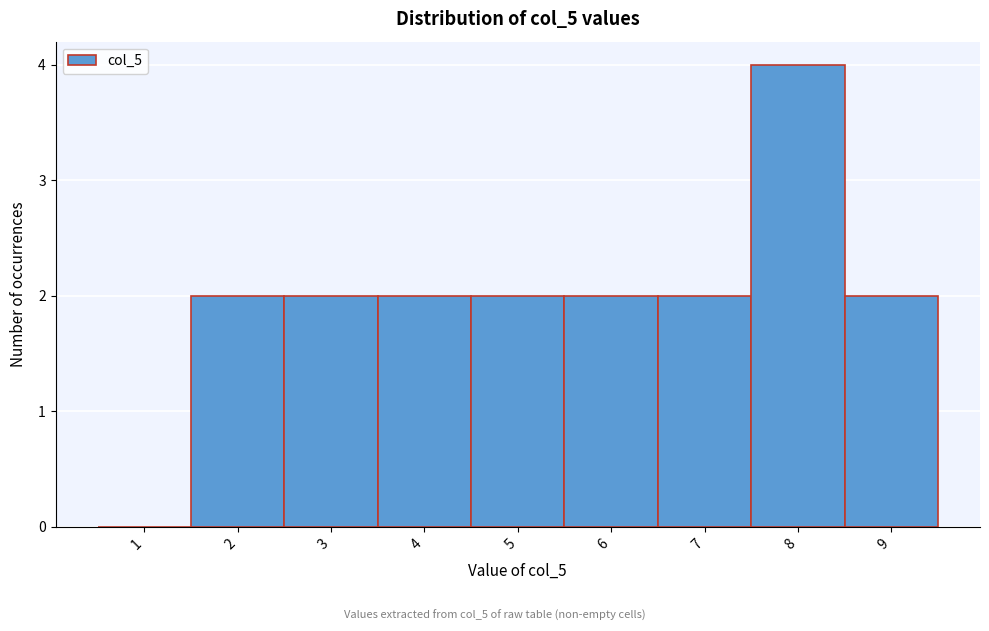

Reading left to right, list every bar in this chart as the range it spans on the x-axis followed by its height. The values are not printed on the chart, so give them approximately, as read against the axis.

0.5 to 1.5: 0
1.5 to 2.5: 2
2.5 to 3.5: 2
3.5 to 4.5: 2
4.5 to 5.5: 2
5.5 to 6.5: 2
6.5 to 7.5: 2
7.5 to 8.5: 4
8.5 to 9.5: 2